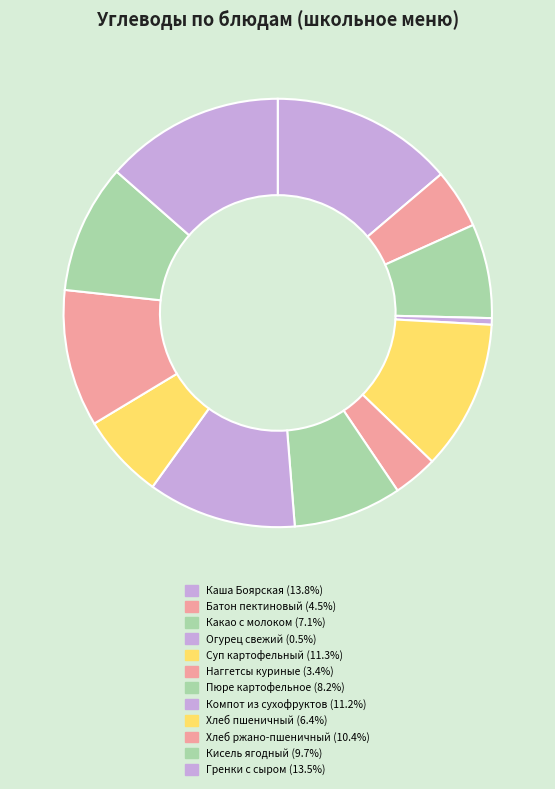

Which slice is the largest?

Каша Боярская